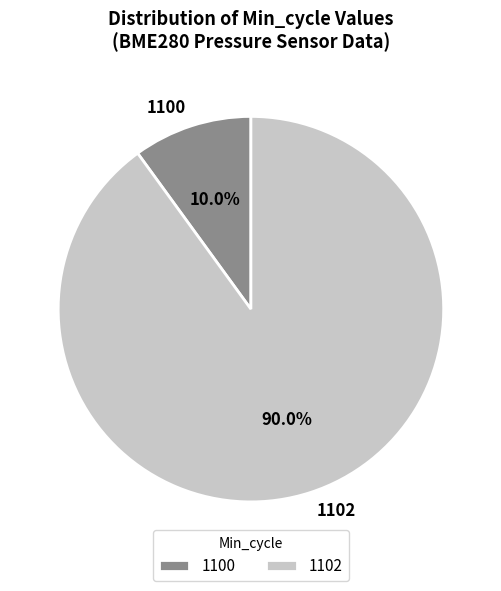

Is 1100 the majority of the pie?

No